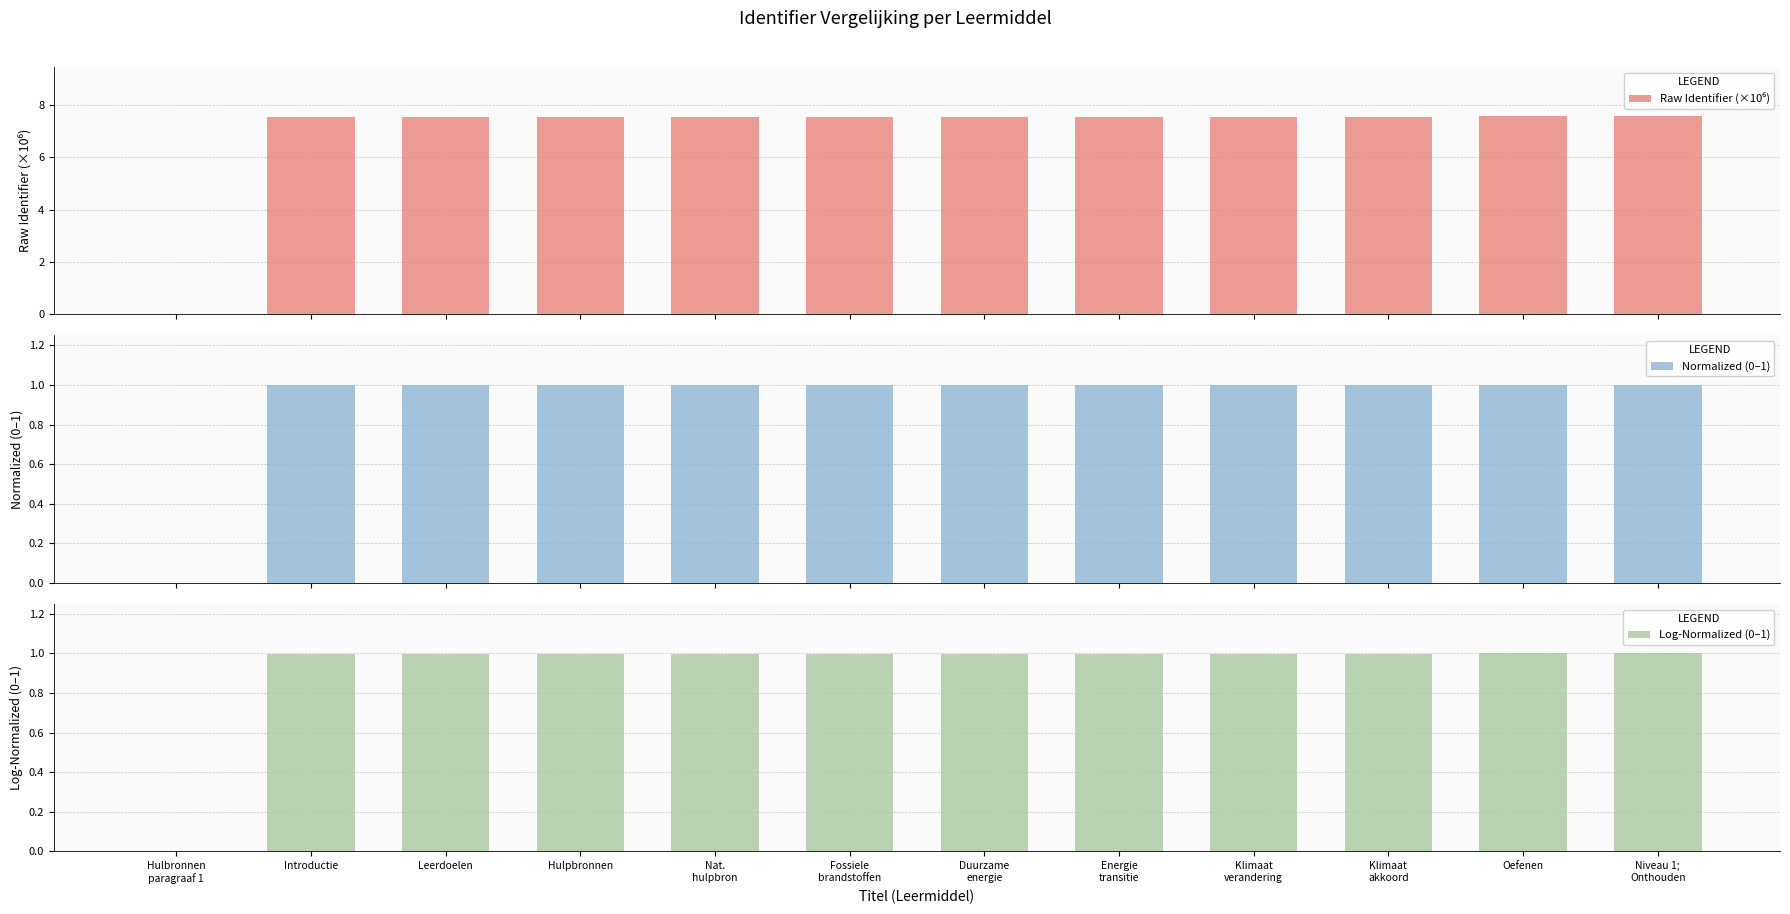

Which series has the widest spread of values?

Raw Identifier (×10⁶)